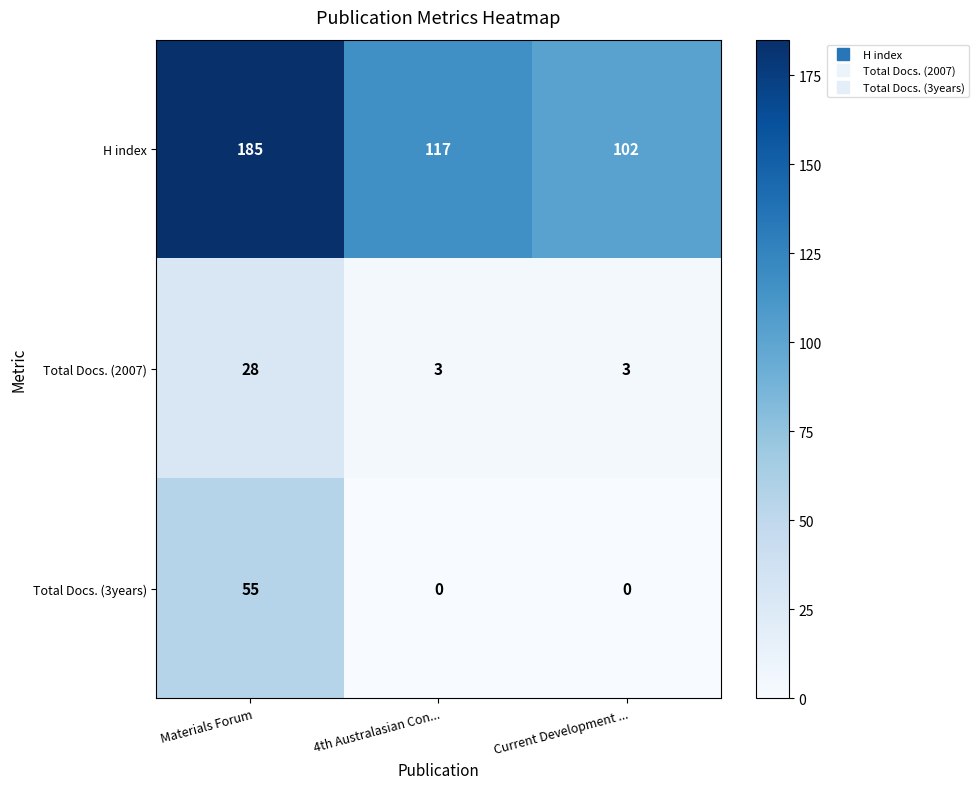

Reading left to right, transcribe all the data shown in this chart.

H index: 185	117	102
Total Docs. (2007): 28	3	3
Total Docs. (3years): 55	0	0